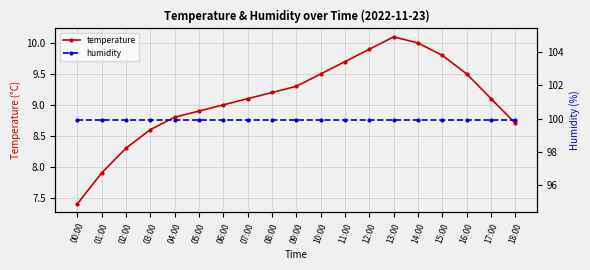

What is the difference between the maximum and minimum values in the temperature series?

2.7